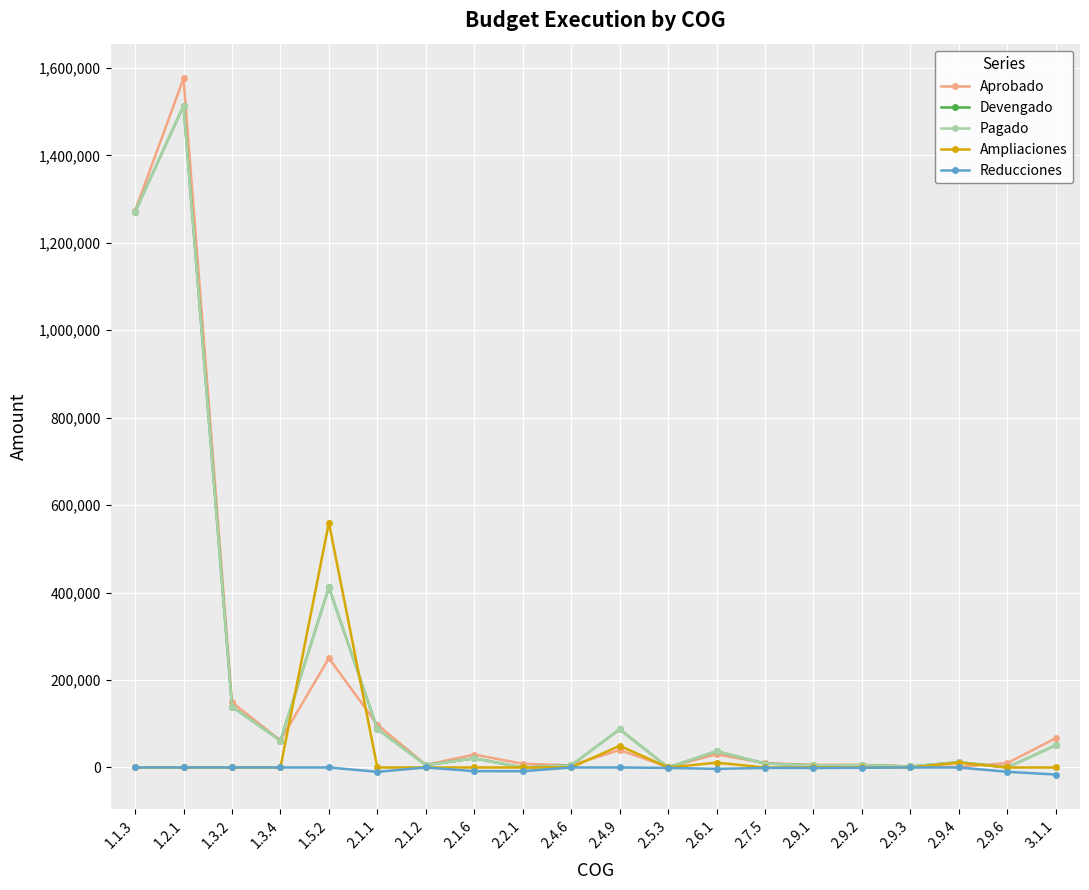

What is the label of the 7th point from the left?

2.1.2